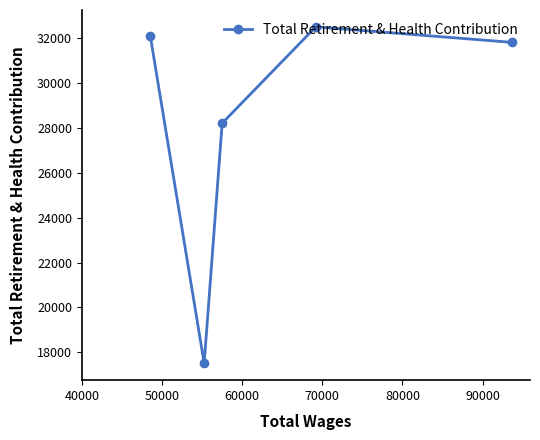

Does the chart have visible grid lines?

No